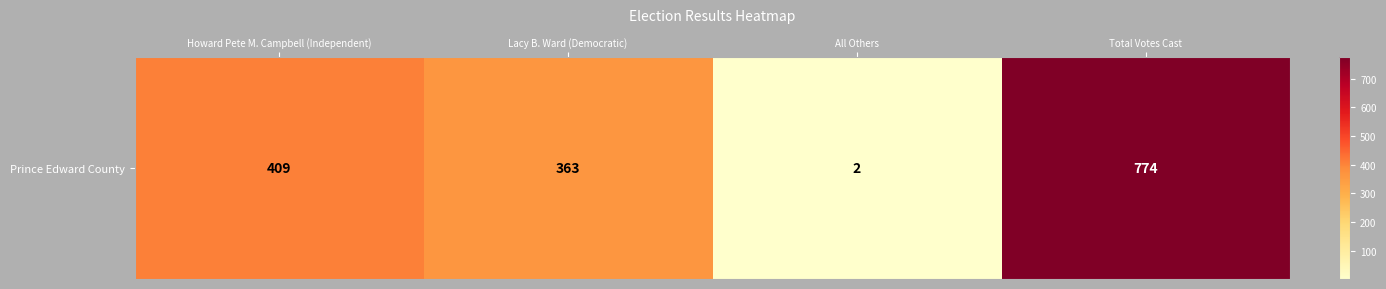

Approximately how many times larger is the value at Total Votes Cast compared to Lacy B. Ward (Democratic)?

2.1